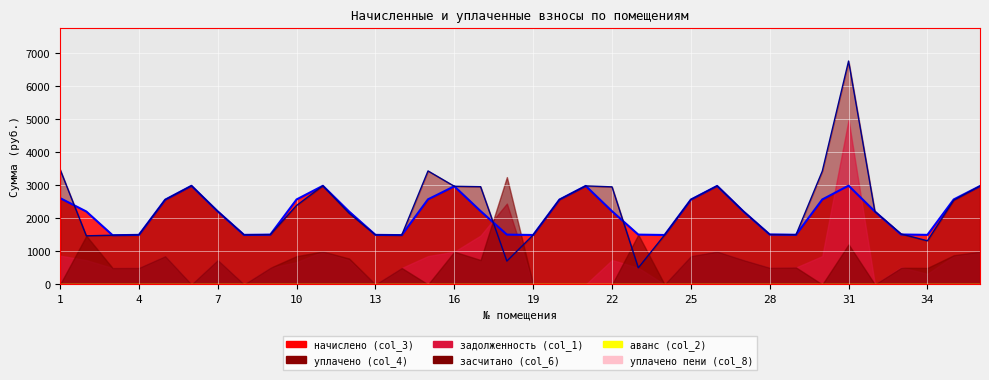

Reading left to right, what are all the values shown in this chart?

задолженность (col_1): 1=871.9	2=736.5	3=496.8	4=500.5	5=855.7	6=0.0	7=738.7	8=0.0	9=503.0	10=675.9	11=996.1	12=735.3	13=0.0	14=498.0	15=859.5	16=991.1	17=1480.5	18=2449.8	19=0.0	20=0.0	21=0.0	22=739.0	23=503.0	24=0.0	25=857.7	26=994.8	27=737.8	28=504.3	29=514.3	30=858.2	31=4987.3	32=0.0	33=519.1	34=320.0	35=858.2	36=993.6
засчитано (col_6): 1=0.0	2=1473.0	3=496.8	4=500.5	5=855.7	6=0.0	7=738.7	8=0.0	9=503.0	10=858.2	11=996.1	12=784.9	13=0.0	14=498.0	15=0.0	16=991.1	17=740.2	18=3251.4	19=0.0	20=0.0	21=0.0	22=0.0	23=1508.1	24=0.0	25=857.7	26=994.8	27=737.8	28=504.3	29=514.3	30=0.0	31=1212.8	32=0.0	33=504.2	34=500.5	35=883.1	36=993.6
начислено (col_3): 1=2615.6	2=2209.5	3=1490.4	4=1501.6	5=2567.2	6=2988.2	7=2213.2	8=1501.6	9=1509.0	10=2574.7	11=2988.2	12=2205.8	13=1501.6	14=1494.1	15=2578.4	16=2973.4	17=2220.7	18=1509.0	19=1497.8	20=2570.9	21=2984.5	22=2217.0	23=1509.0	24=1497.8	25=2570.9	26=2984.5	27=2213.2	28=1512.8	29=1505.3	30=2574.7	31=2992.0	32=2209.5	33=1512.8	34=1501.6	35=2574.7	36=2980.8
уплачено (col_4): 1=3487.5	2=1473.0	3=1490.4	4=1501.6	5=2567.2	6=2988.2	7=2213.2	8=1501.6	9=1509.0	10=2392.3	11=2988.2	12=2156.2	13=1501.6	14=1494.1	15=3437.8	16=2973.4	17=2960.9	18=707.5	19=1497.8	20=2570.9	21=2984.5	22=2956.0	23=504.0	24=1497.8	25=2570.9	26=2984.5	27=2213.2	28=1512.8	29=1505.3	30=3432.9	31=6766.6	32=2209.5	33=1527.6	34=1321.1	35=2549.8	36=2980.8
уплачено пени (col_8): 1=0.0	2=0.0	3=0.0	4=0.0	5=0.0	6=0.0	7=0.0	8=0.0	9=0.0	10=0.0	11=0.0	12=0.0	13=0.0	14=0.0	15=11.1	16=0.0	17=0.0	18=0.0	19=0.0	20=0.0	21=0.0	22=0.0	23=0.0	24=0.0	25=0.0	26=0.0	27=0.0	28=0.0	29=0.0	30=0.0	31=0.0	32=0.0	33=0.0	34=0.0	35=0.0	36=0.0
аванс (col_2): 1=0.0	2=0.0	3=0.0	4=0.0	5=0.0	6=0.0	7=0.0	8=0.0	9=0.0	10=0.0	11=0.0	12=0.0	13=0.0	14=0.0	15=0.0	16=0.0	17=0.0	18=0.0	19=0.0	20=0.0	21=0.0	22=0.0	23=0.0	24=0.0	25=0.0	26=0.0	27=0.0	28=0.0	29=0.0	30=0.0	31=0.0	32=0.0	33=0.0	34=0.0	35=0.0	36=0.0